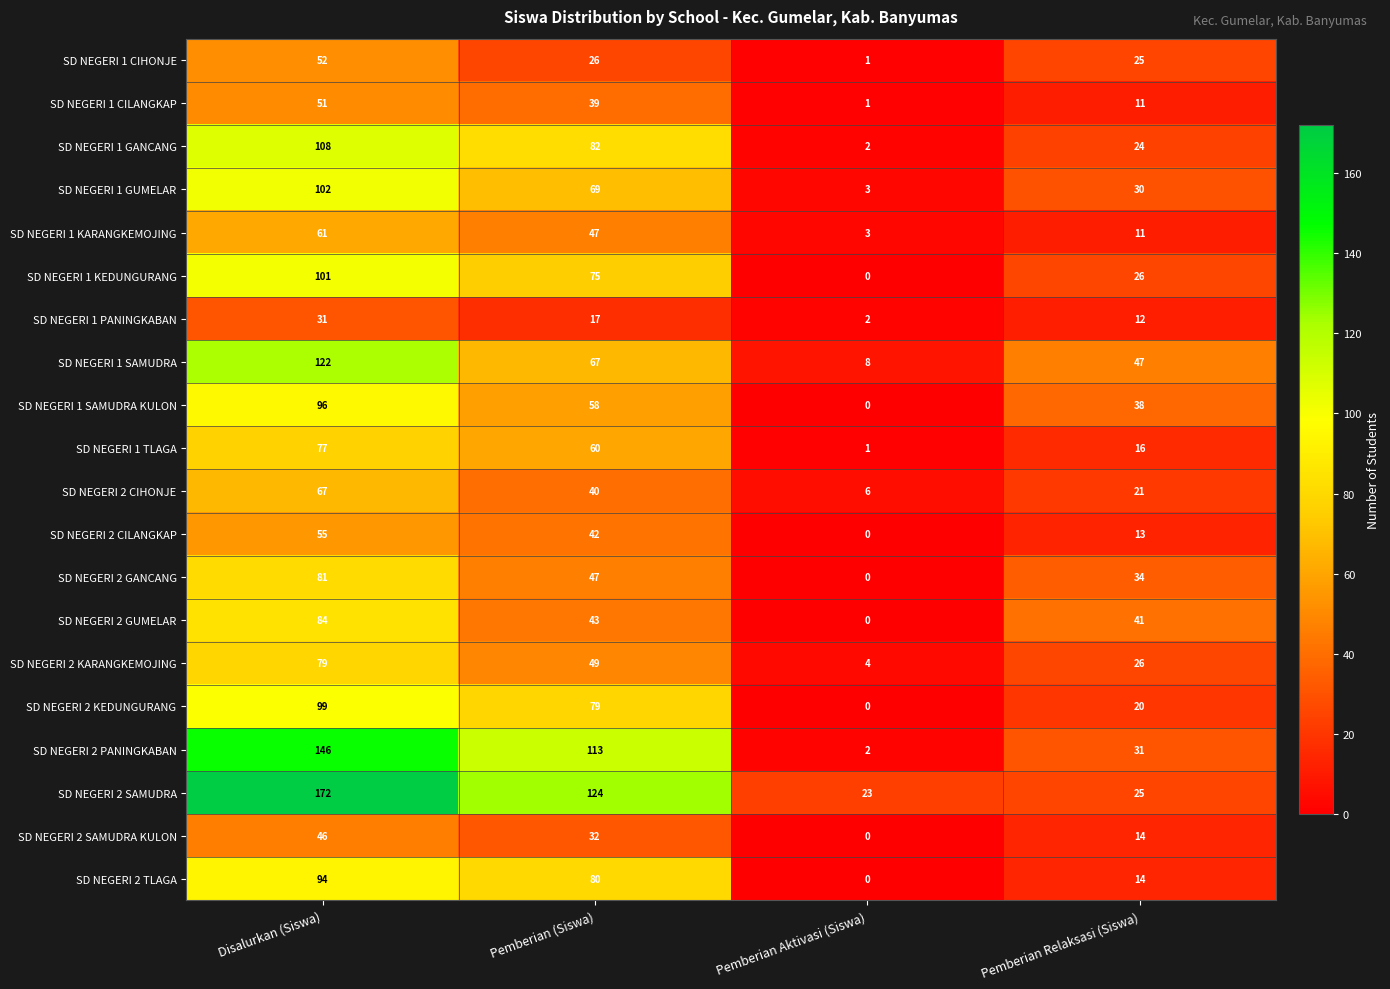

What is the difference between the SD NEGERI 2 KARANGKEMOJING values at Disalurkan (Siswa) and Pemberian Aktivasi (Siswa)?

75